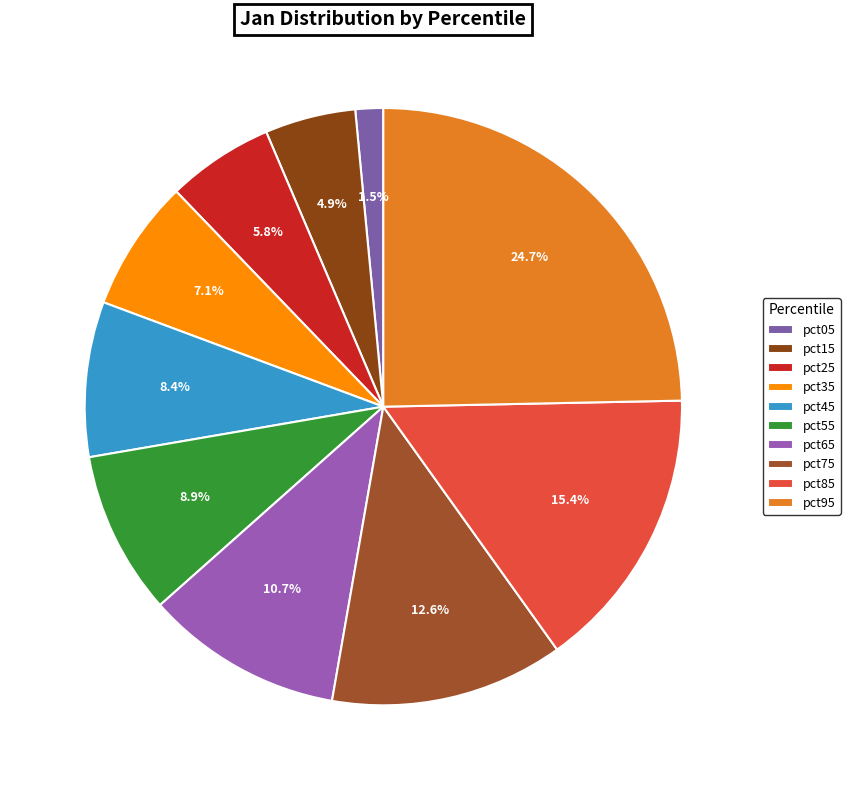

Which category has the smallest portion of the pie?

pct05